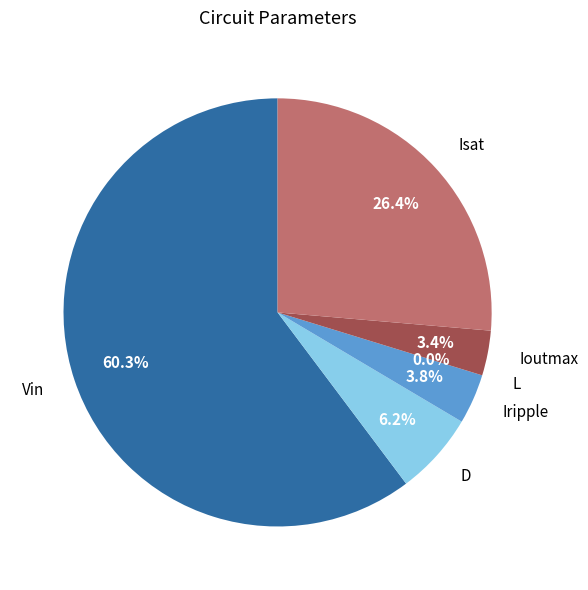

To the nearest percent, what portion does Ioutmax represent?

3%